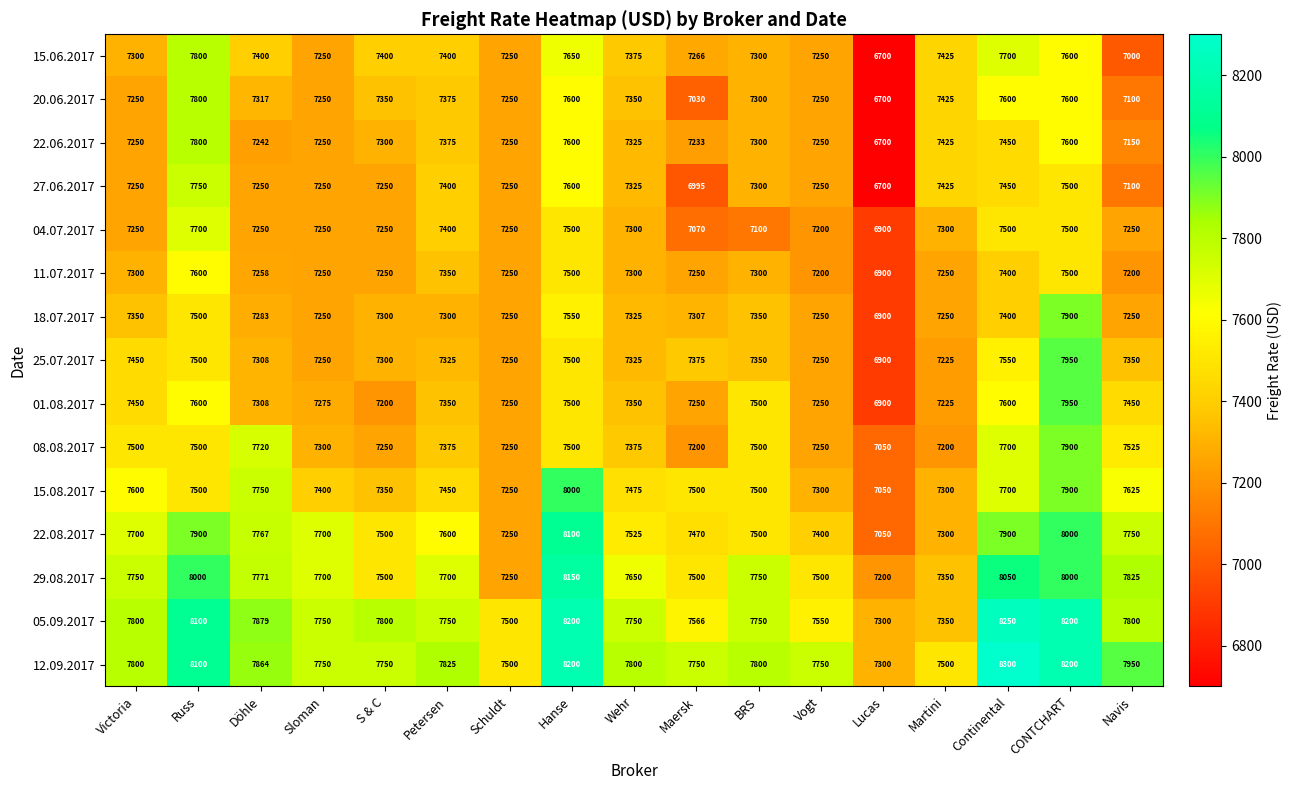

What is the lowest value of the 15.08.2017 series?

7050